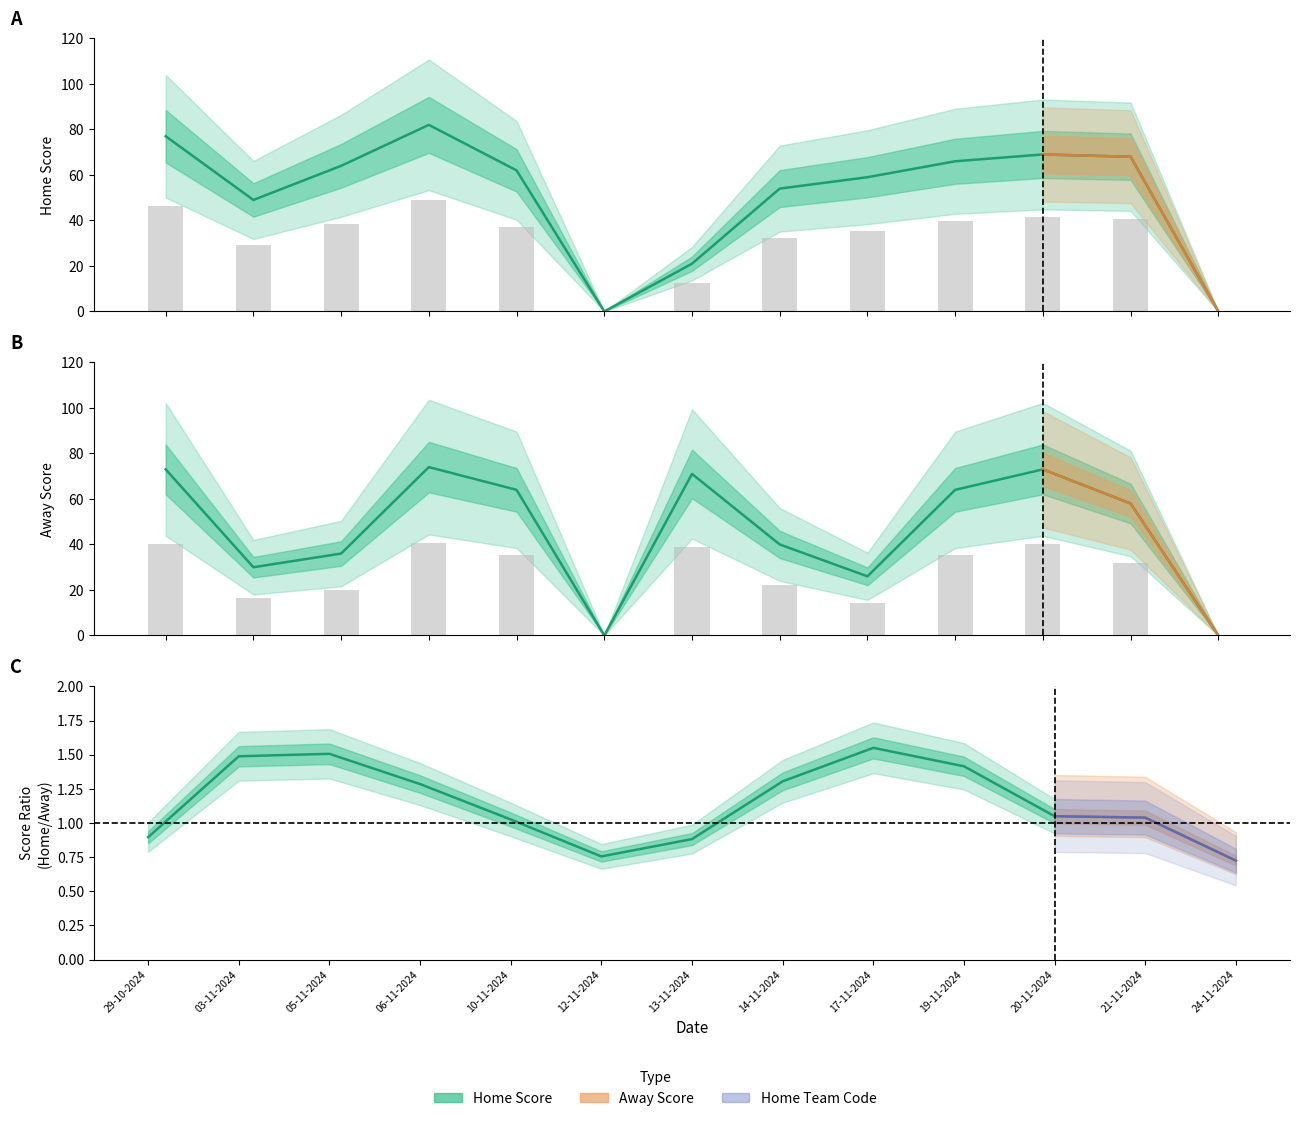

What is the difference between the maximum and minimum values in the Away Score series?

74